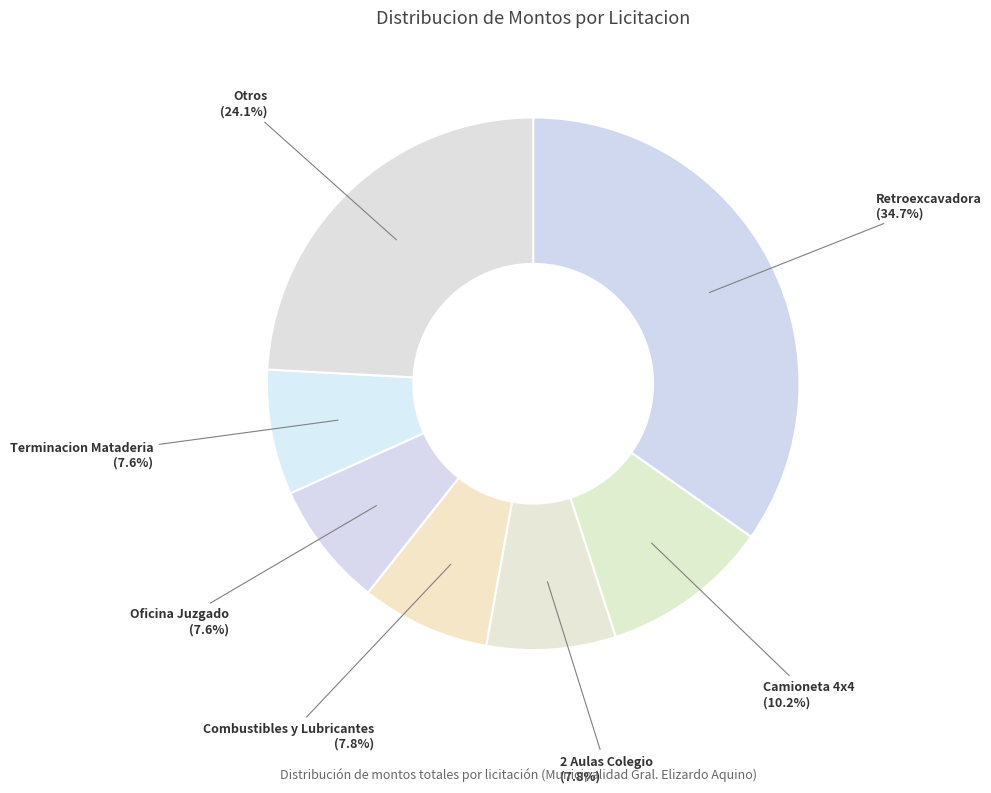

How many slices are in this pie chart?

7